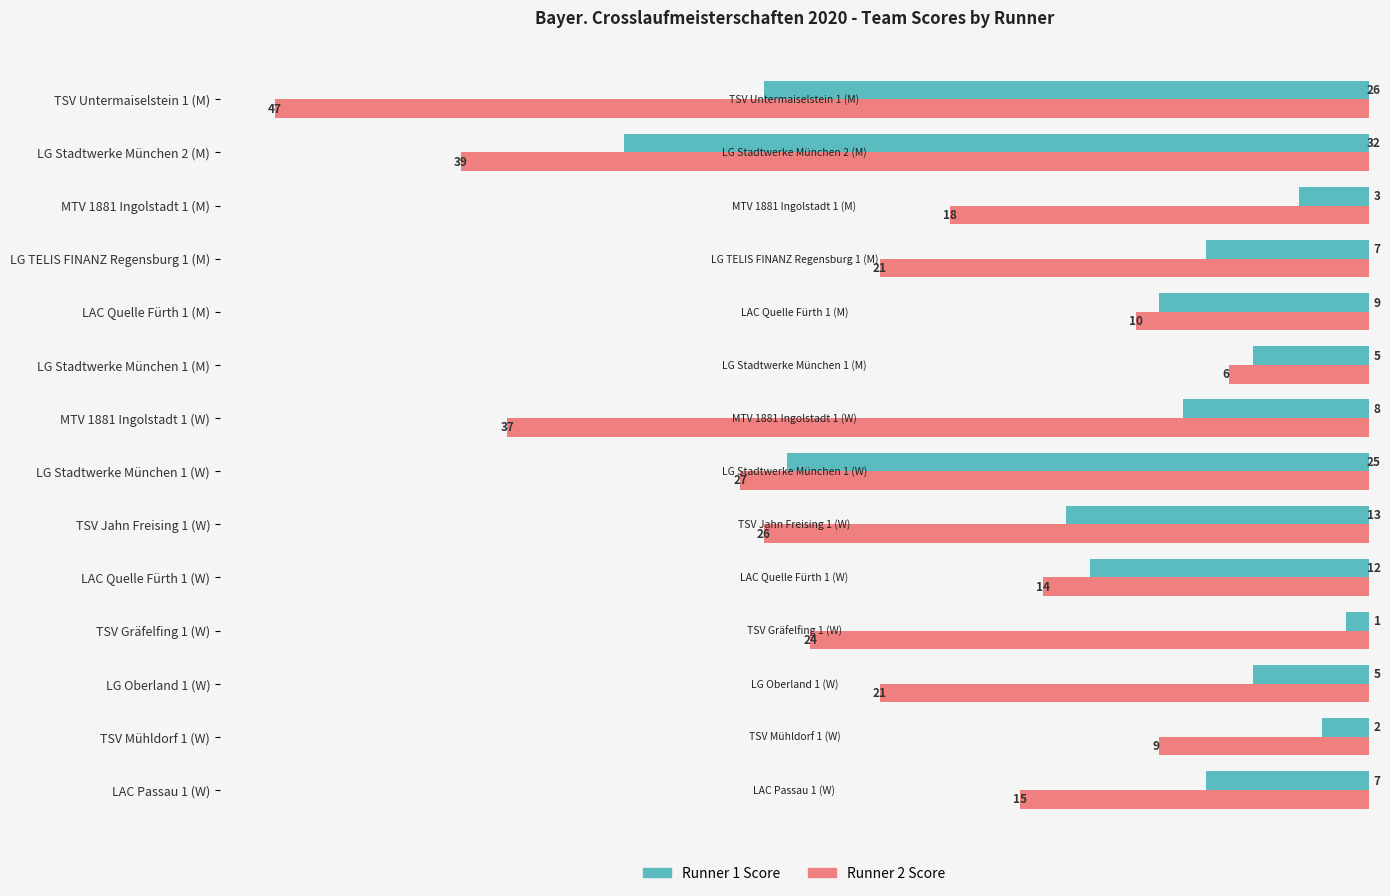

What is the difference between the second highest and minimum values in the Runner 1 Score series?

25